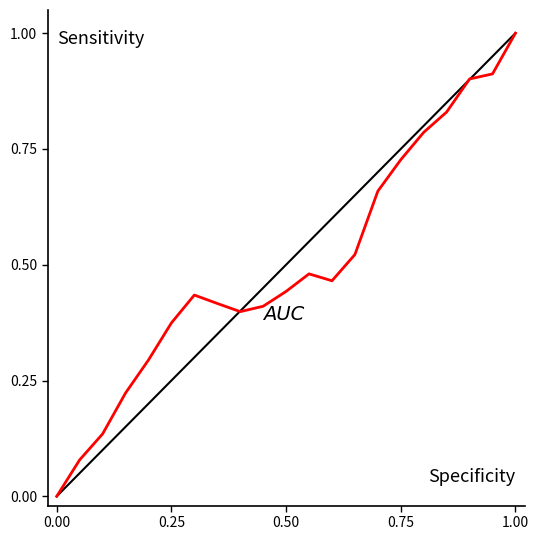

Which series has the largest range (max minus min)?

Reference diagonal